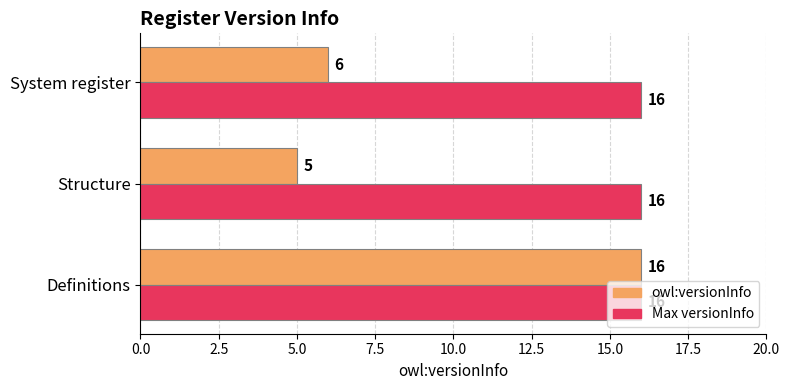

At how many categories does at least one series exceed 10?

3